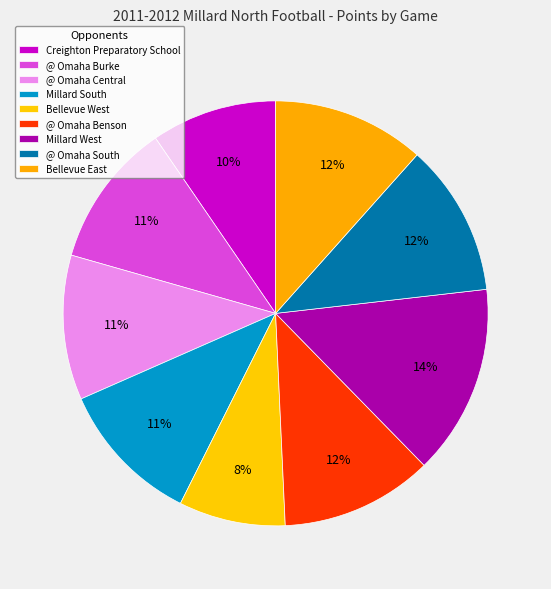

Is there any slice that represents more than half of the pie?

No